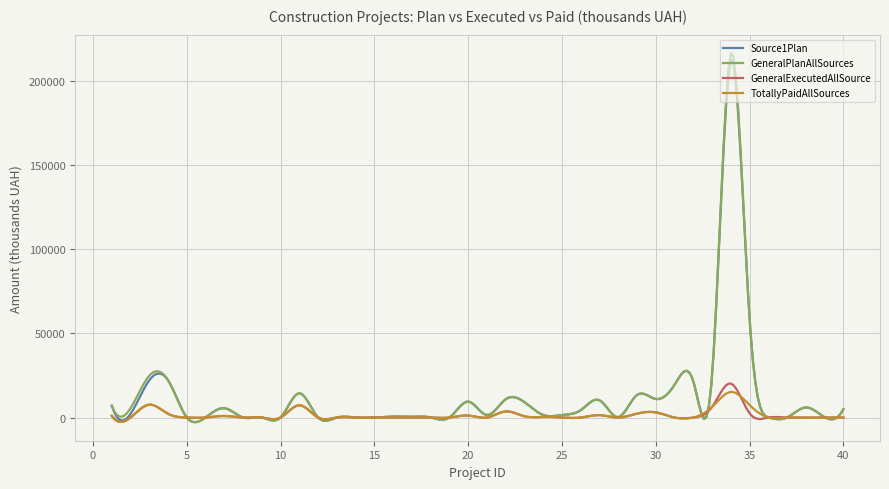

Which series has the largest range (max minus min)?

GeneralPlanAllSources